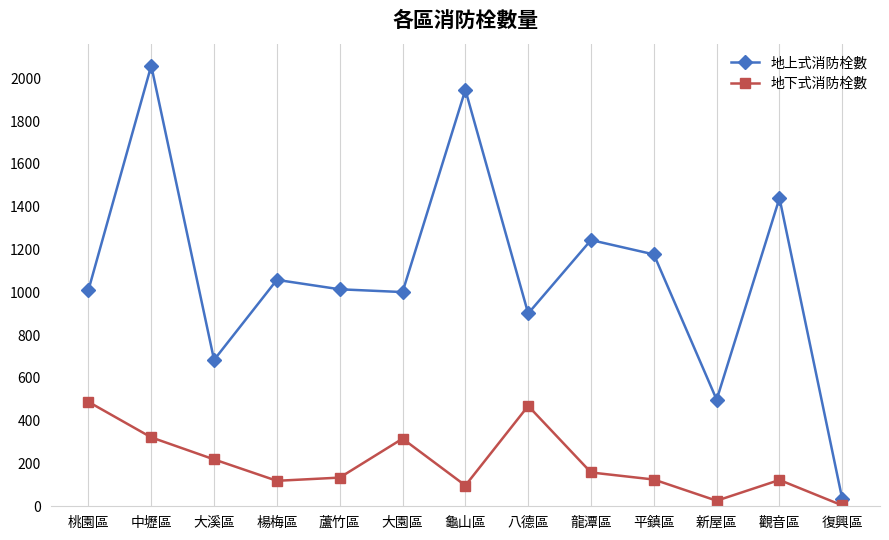

Where does the 地下式消防栓數 series first go above 134?

桃園區